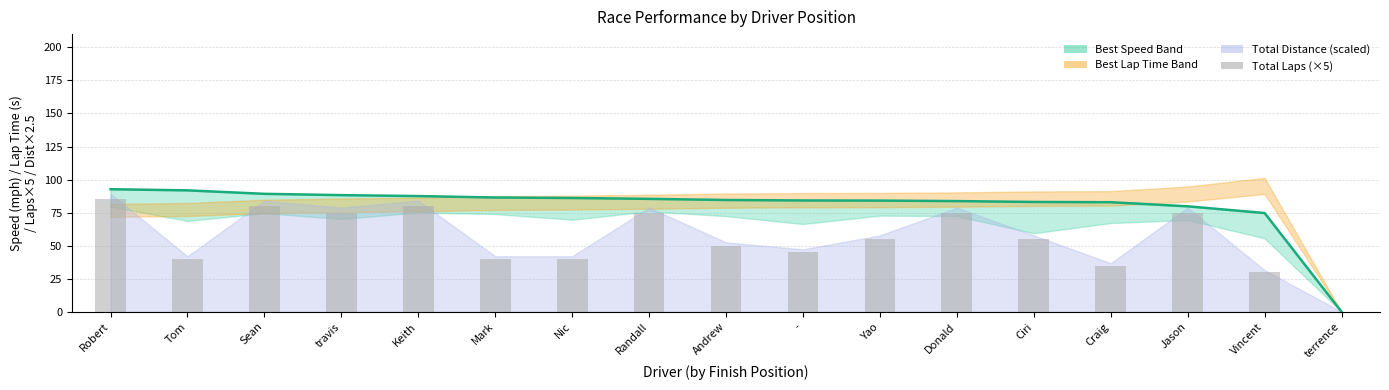

Reading right to left, extract all data points from this chart.

Best Speed: terrence=0.0	Vincent=74.7	Jason=79.8	Craig=82.9	Ciri=83.1	Donald=83.7	Yao=84.1	-=84.2	Andrew=84.5	Randall=85.4	Nic=86.1	Mark=86.4	Keith=87.5	travis=88.2	Sean=89.2	Tom=91.8	Robert=92.7
Total Laps (×5): terrence=0.0	Vincent=30.0	Jason=75.0	Craig=35.0	Ciri=55.0	Donald=75.0	Yao=55.0	-=45.0	Andrew=50.0	Randall=75.0	Nic=40.0	Mark=40.0	Keith=80.0	travis=75.0	Sean=80.0	Tom=40.0	Robert=85.0